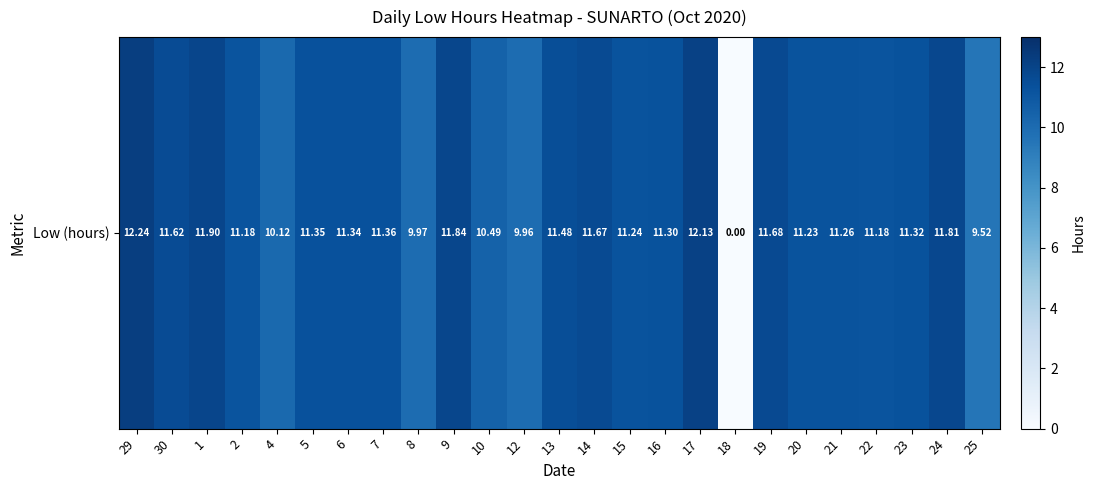

What is the difference between the second highest and second lowest values?

2.6